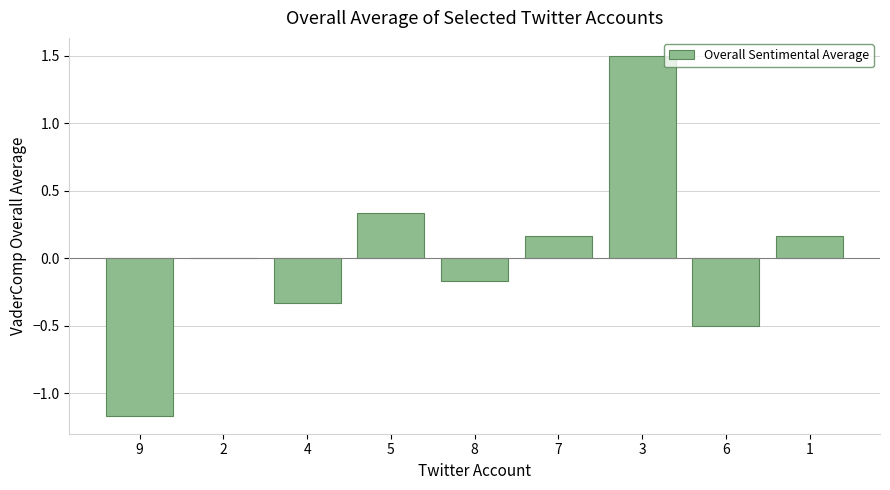

The value at 5 is 0.5. True or false?

False